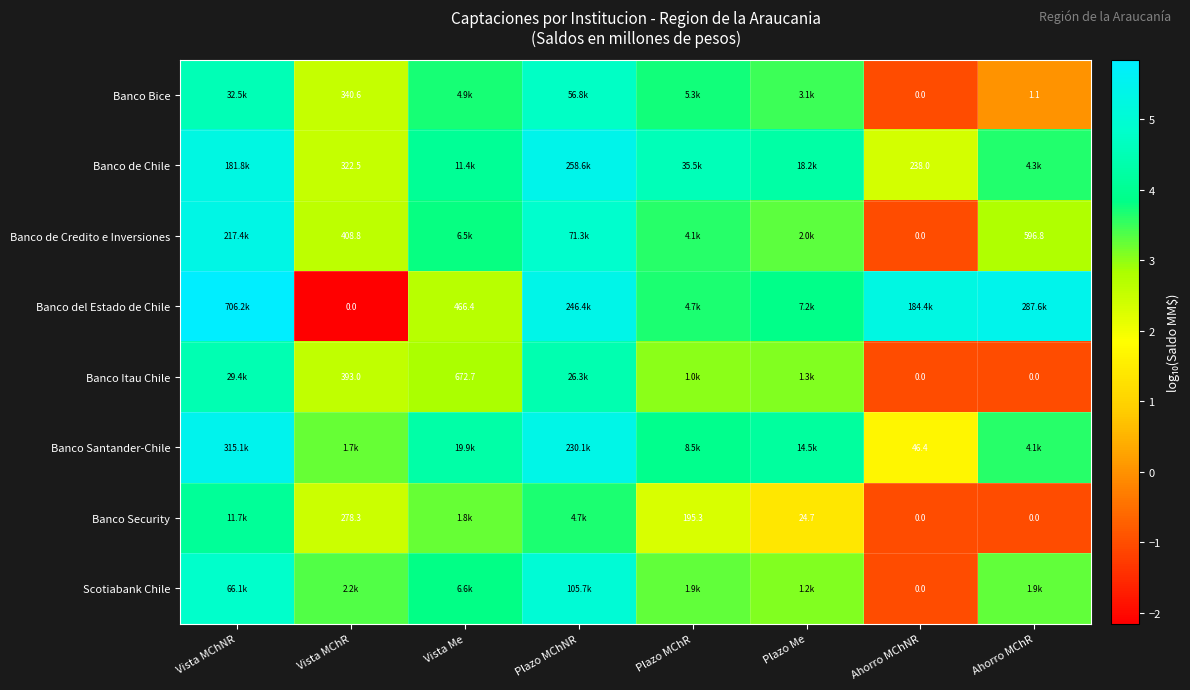

How many categories are shown in the chart?

8